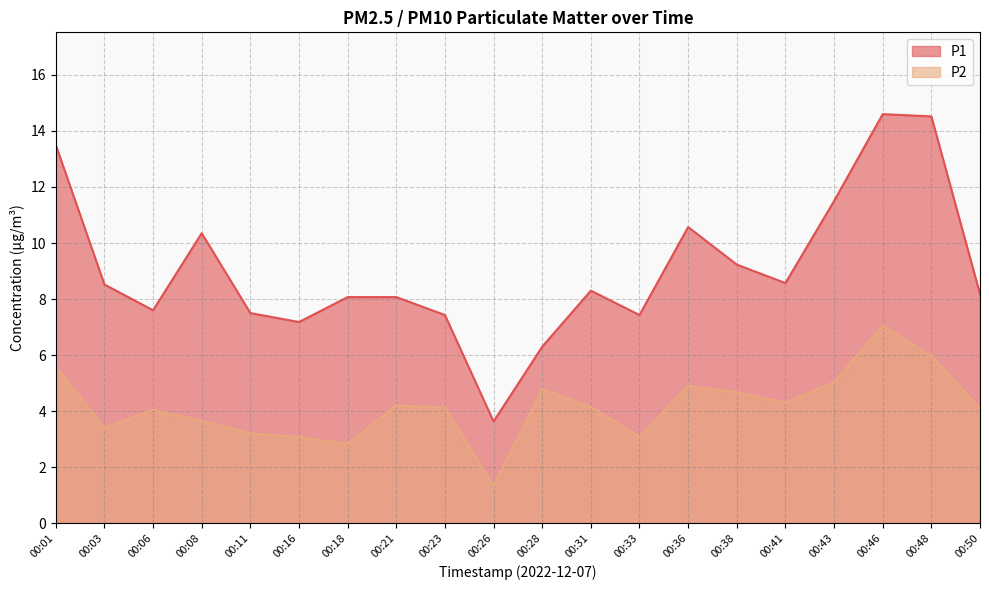

Between 00:01 and 00:28, which series saw the biggest shift?

P1